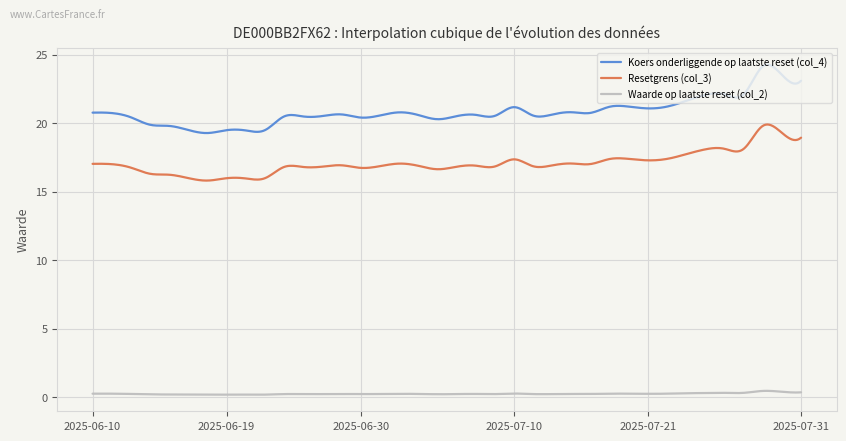

What is the difference between the maximum and minimum values in the Koers onderliggende op laatste reset (col_4) series?

5.0